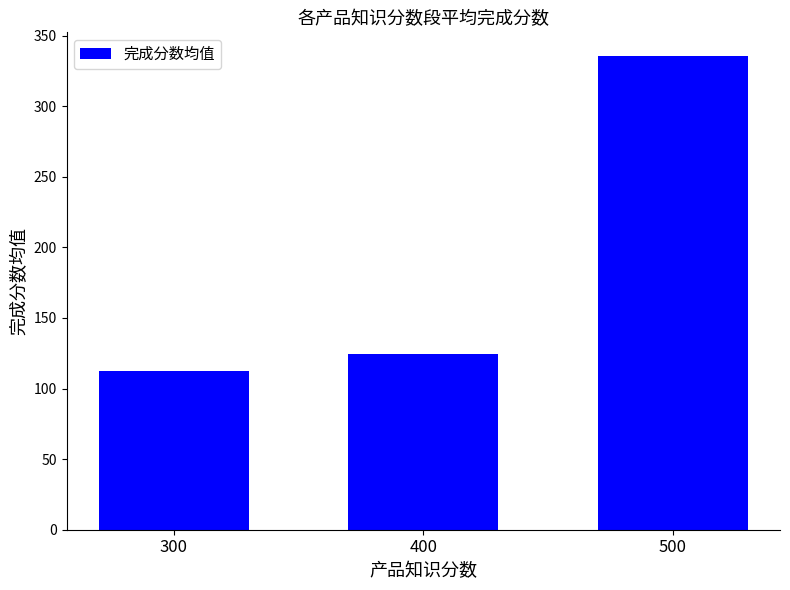

The value at 400 is 84.7. True or false?

False